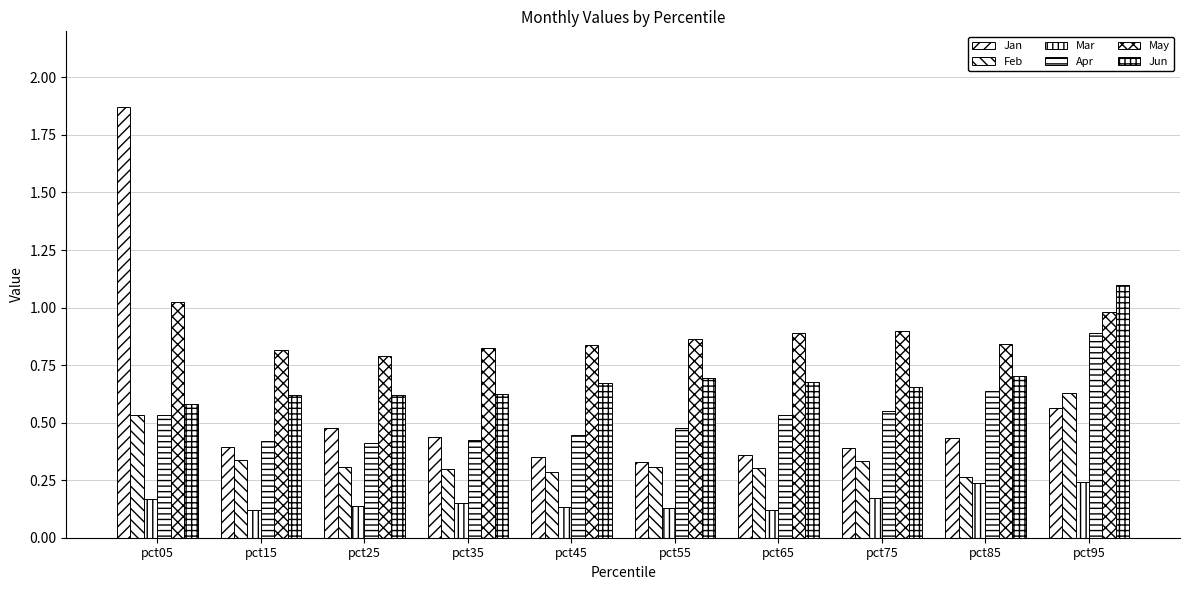

Count the Jan values in the range 0 to 1.

9